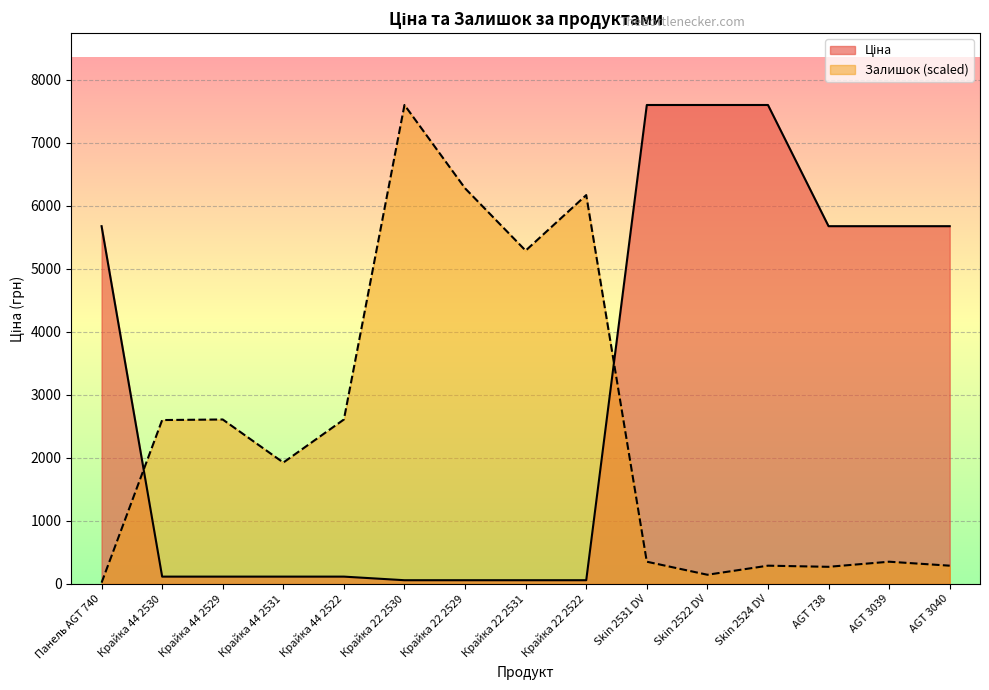

Between which two adjacent categories do Ціна and Залишок first intersect?

Панель AGT 740 and Крайка 44 2530